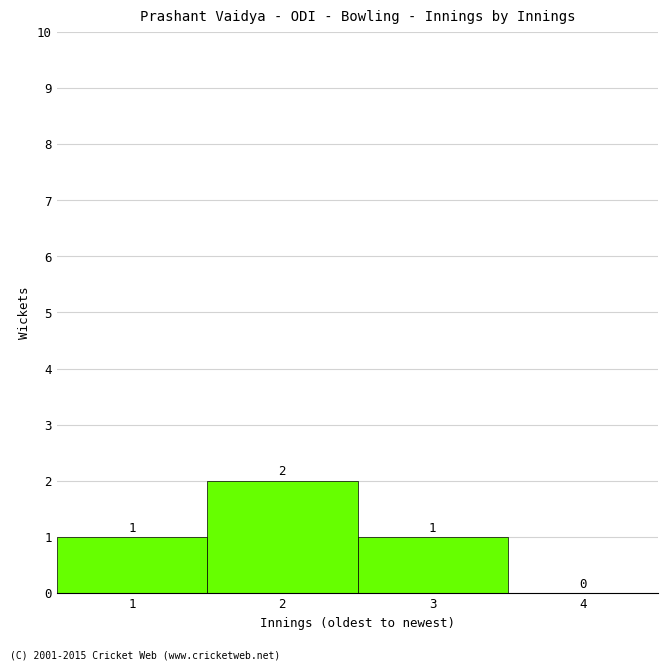

Over which range of the x-axis is the bar tallest?

1.5 to 2.5